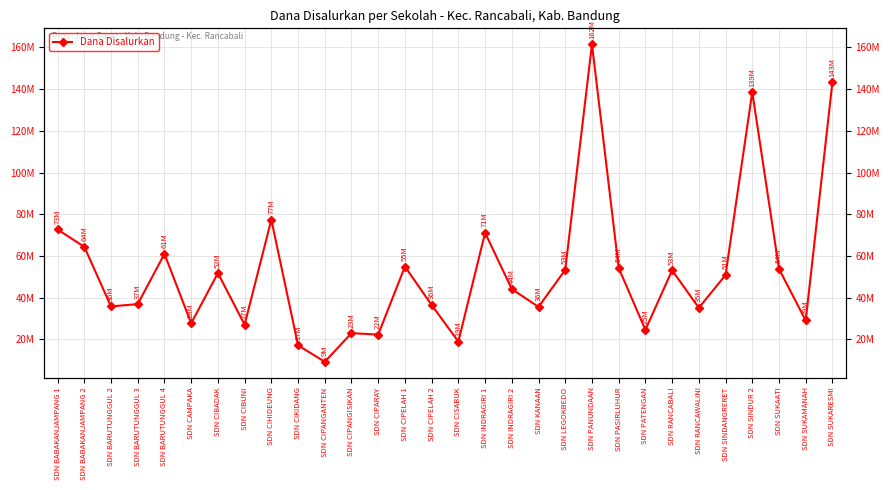

True or false: the data has more than 1 interior local peaks.

True